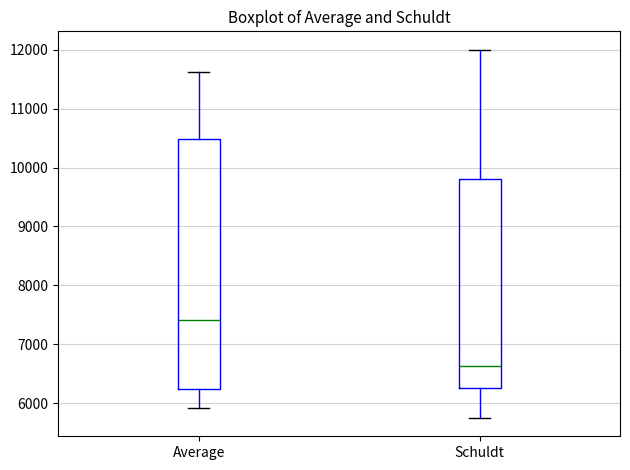

Where does the lower whisker of the box for Schuldt end on the y-axis? The values are not printed on the chart, so give them approximately, as read against the axis.

5800